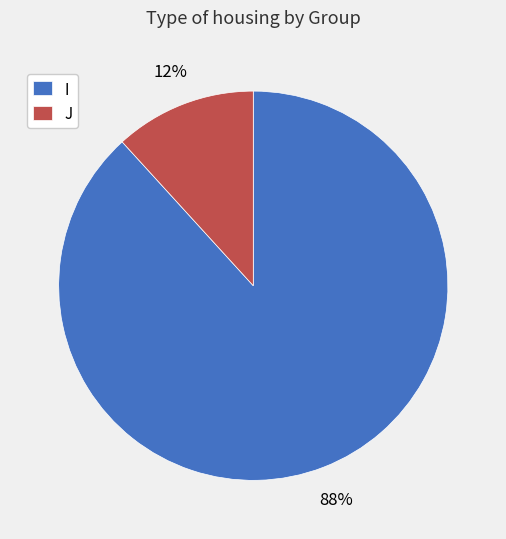

Is the sum of J and I greater than half?

Yes